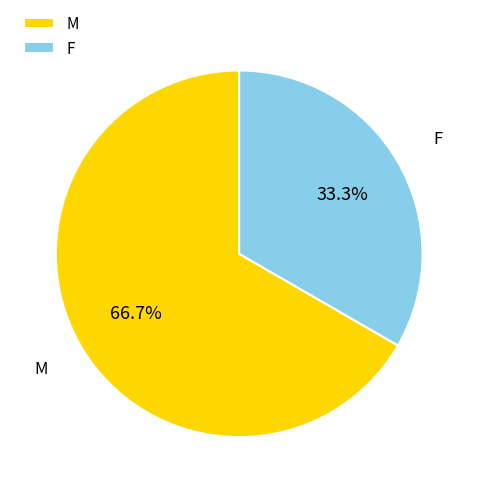

To the nearest percent, what percentage of the pie is M?

67%